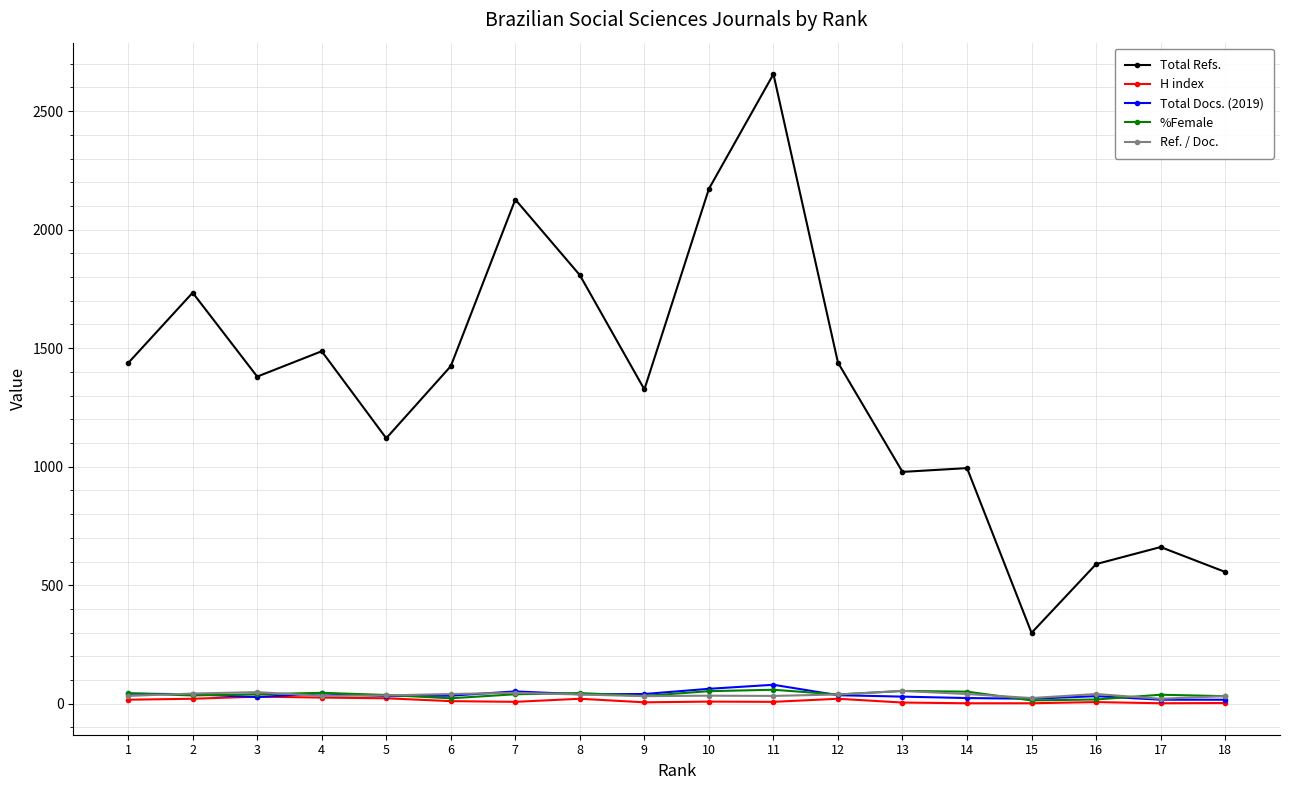

True or false: %Female has a value of 14 at 15.

True